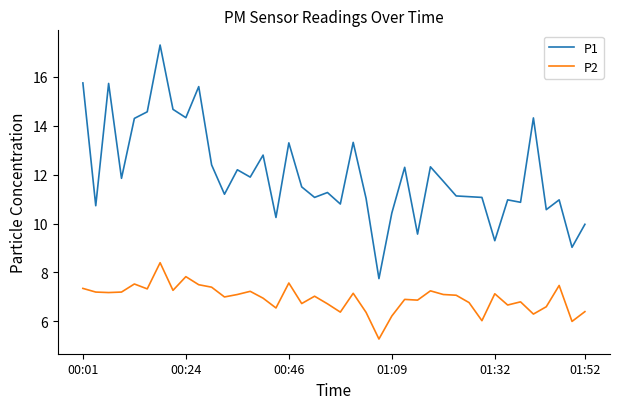

Rank the series by their maximum value, from highest to lowest.

P1, P2